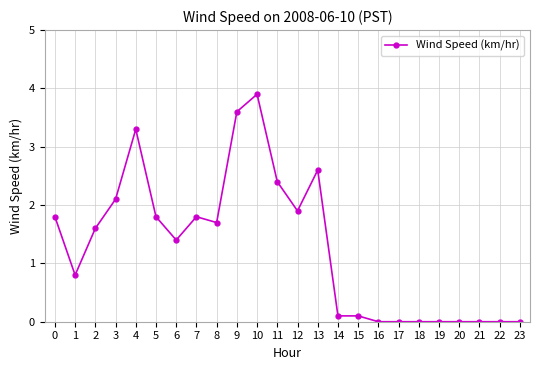

How many data points are less than 1?

11